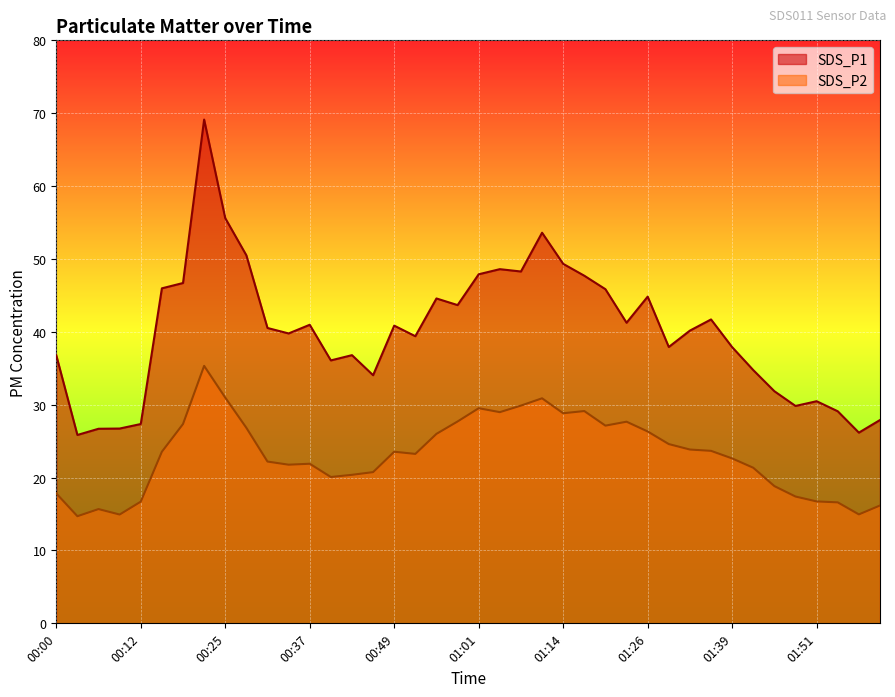

What is the minimum value shown in the chart?

14.7